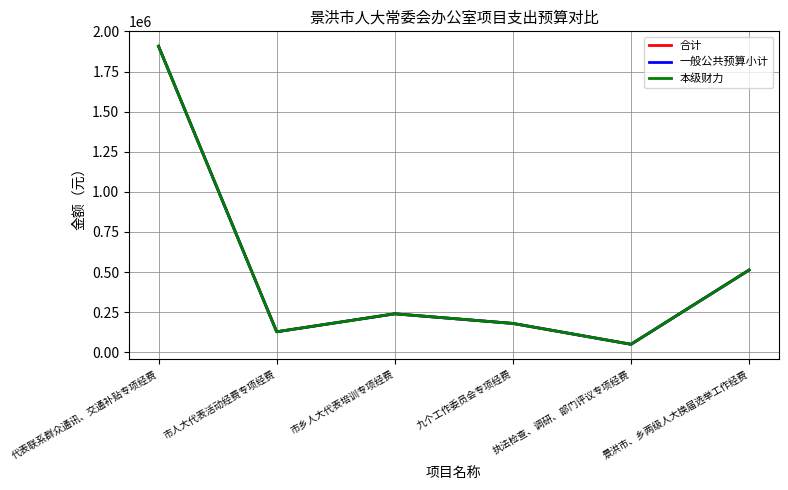

Rank the categories by 本级财力 value from lowest to highest.

执法检查、调研、部门评议专项经费, 市人大代表活动经费专项经费, 九个工作委员会专项经费, 市乡人大代表培训专项经费, 景洪市、乡两级人大换届选举工作经费, 代表联系群众通讯、交通补贴专项经费